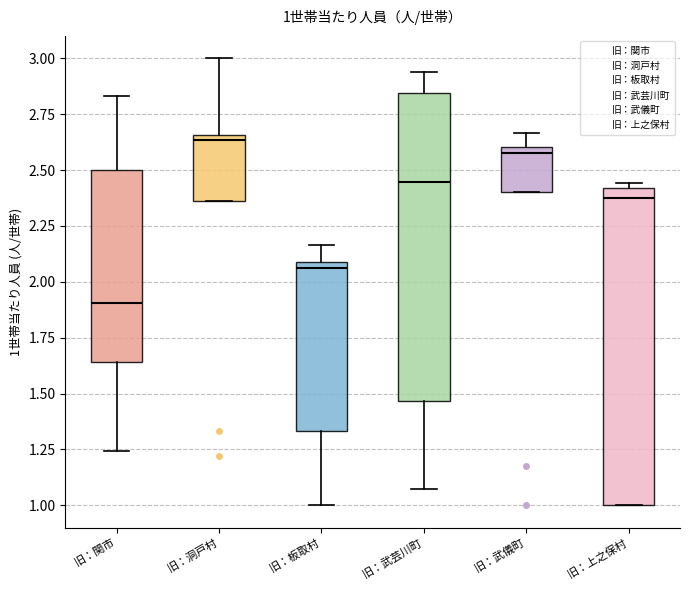

Which box's median line is the highest?

旧：洞戸村